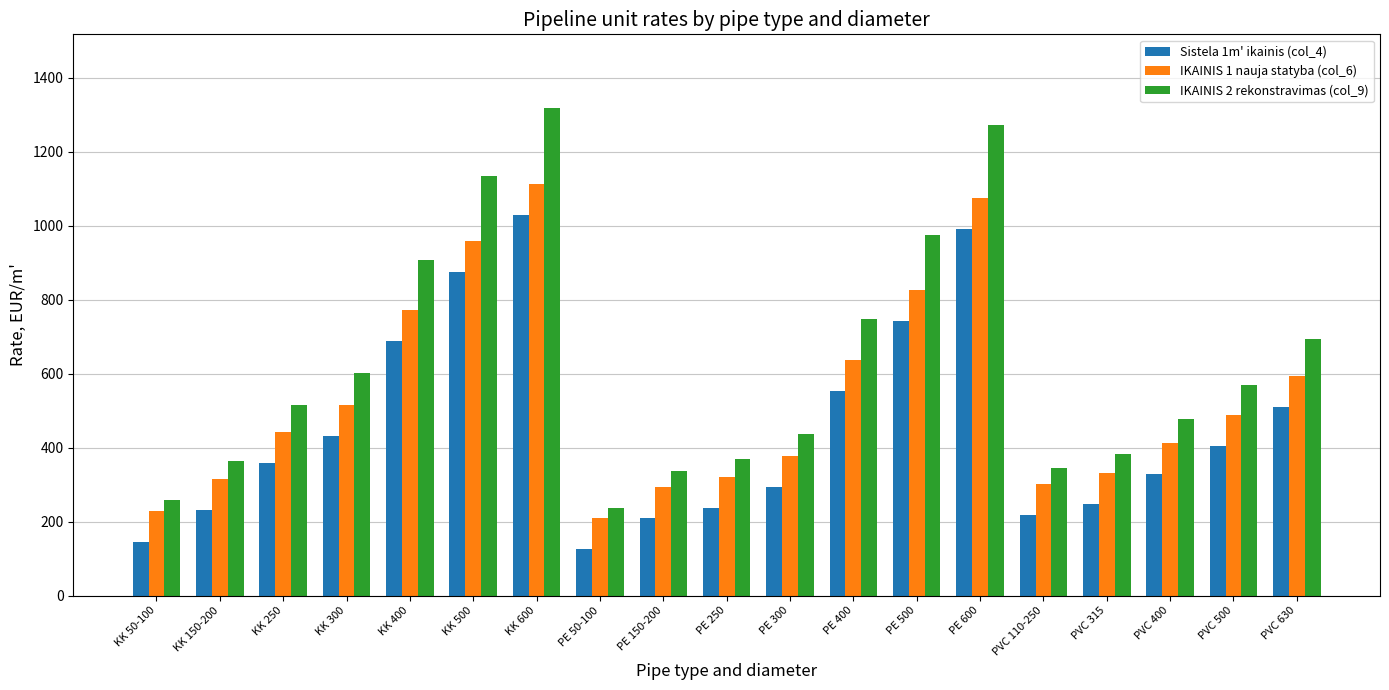

What position from the left is PE 50-100?

8